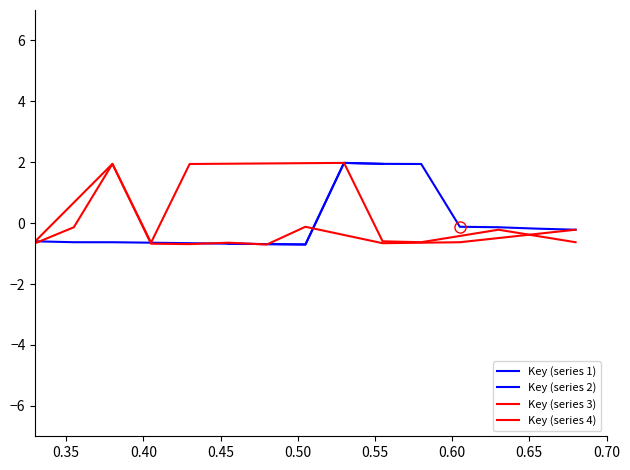

How many values in Key (series 1) are below zero?

8